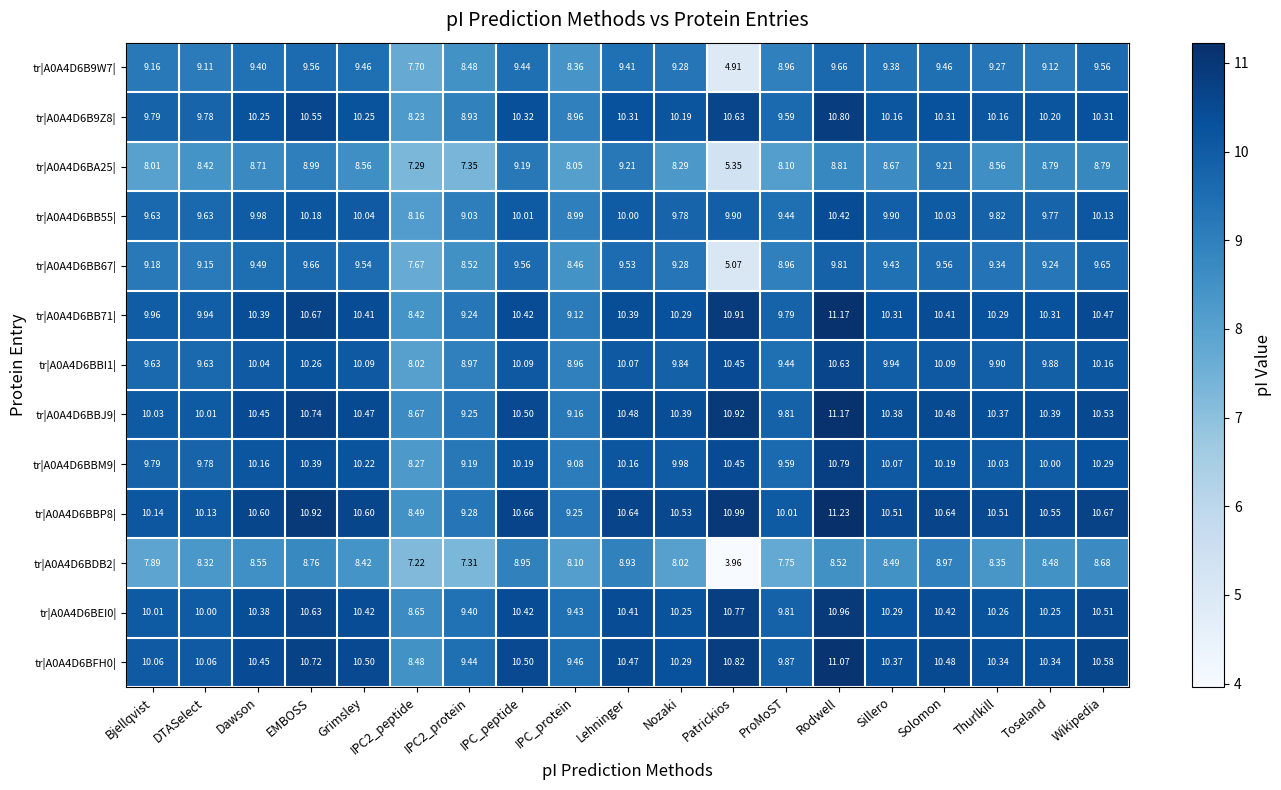

Is the value of tr|A0A4D6BB55| at IPC_protein greater than the value of tr|A0A4D6BBI1| at Dawson?

No